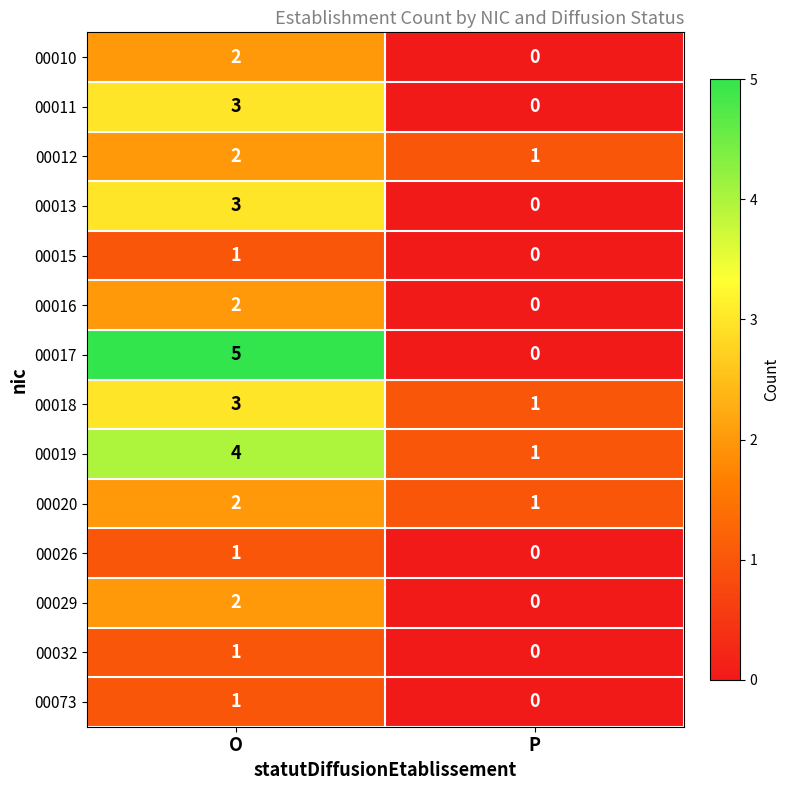

List the labels in order of 00015 value, smallest first.

P, O